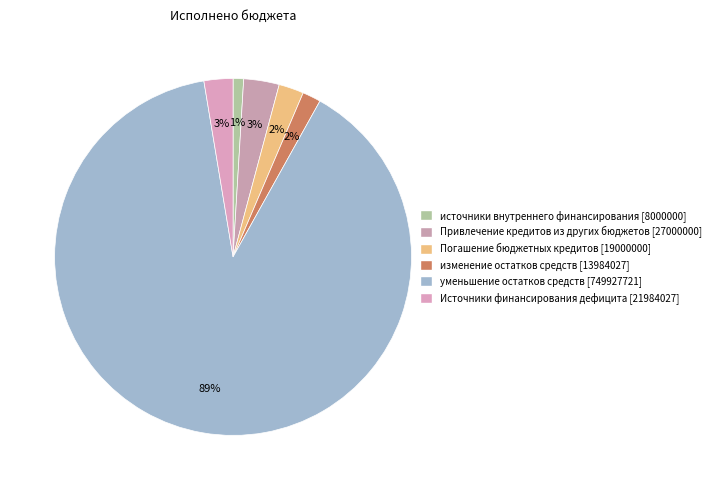

Count the number of slices in the pie.

6